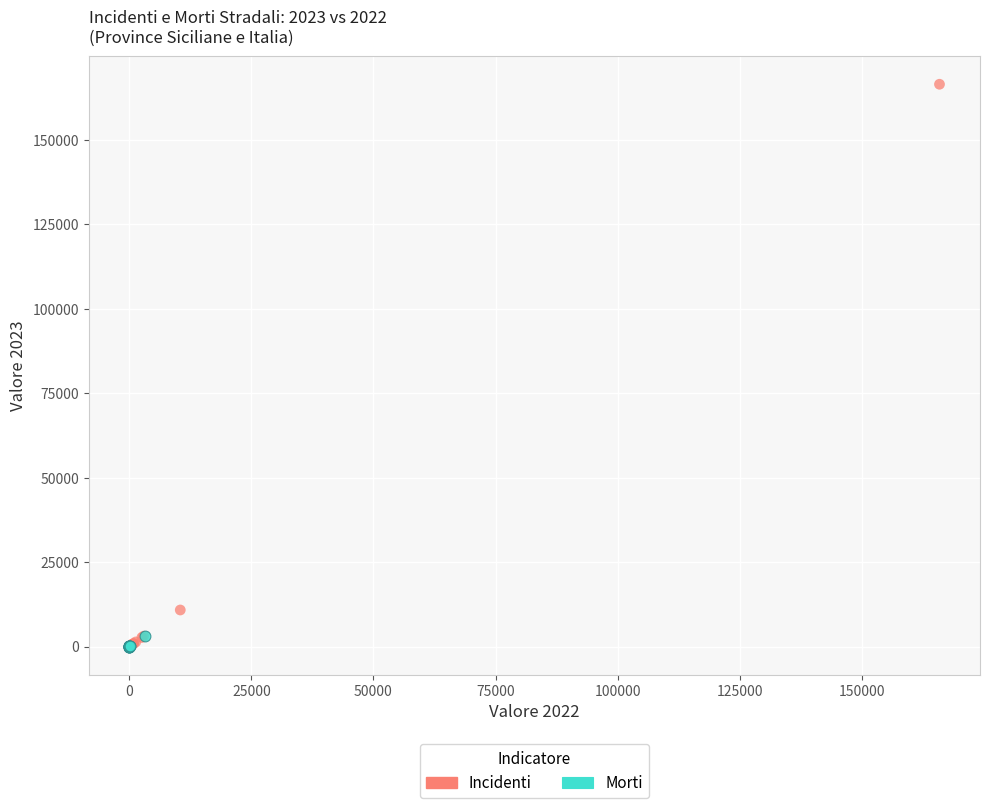

What are all the series names shown in the legend?

Incidenti, Morti